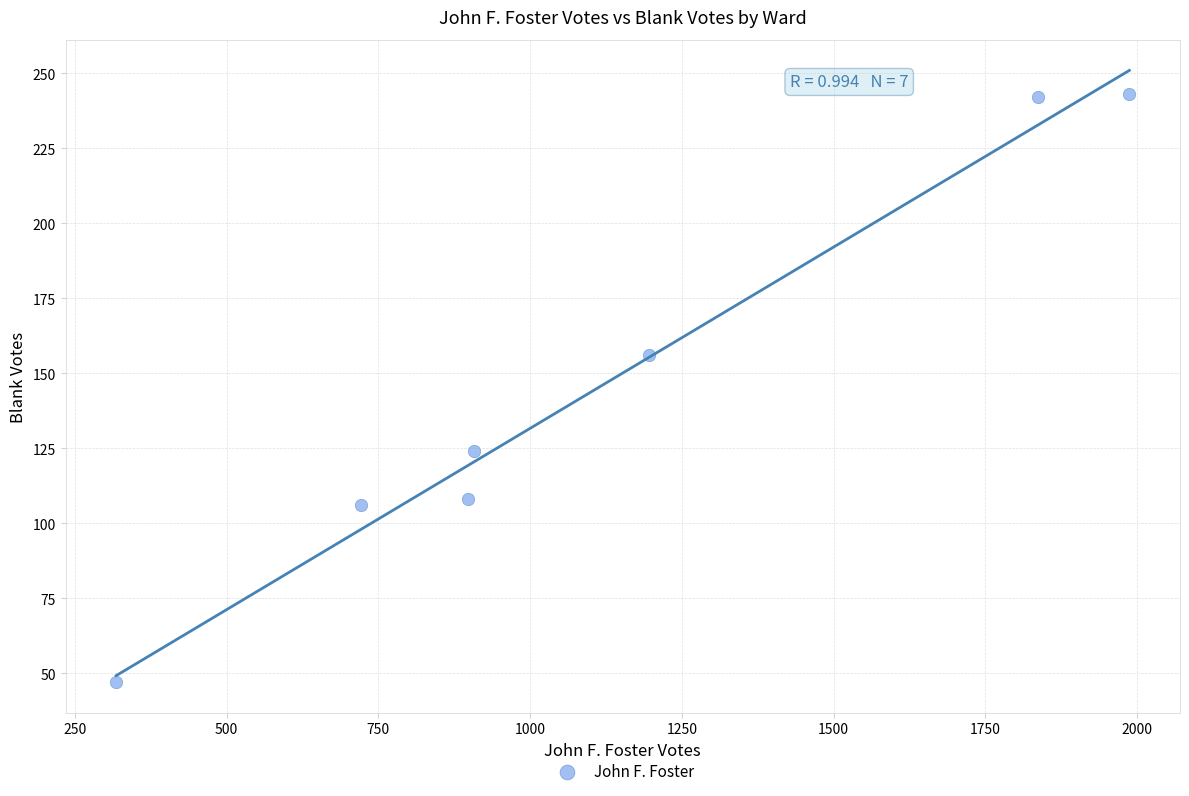

What is the average X value?

1123